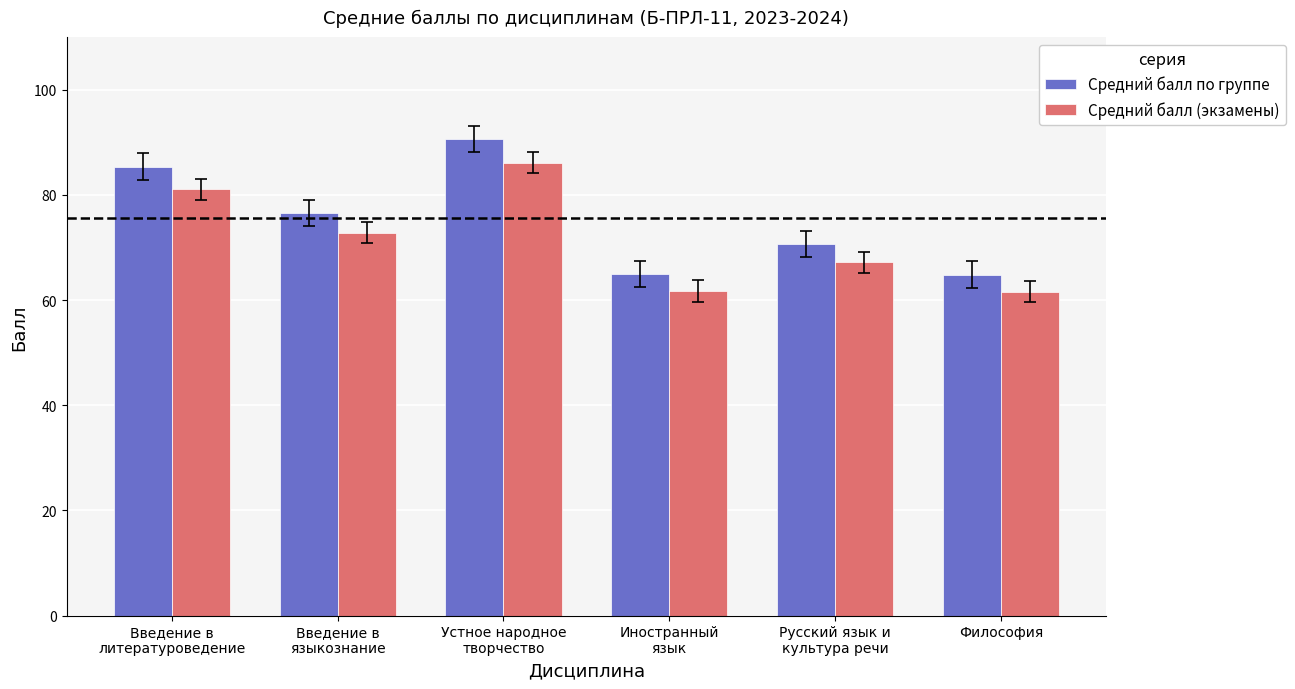

What is the minimum value shown in the chart?

61.6